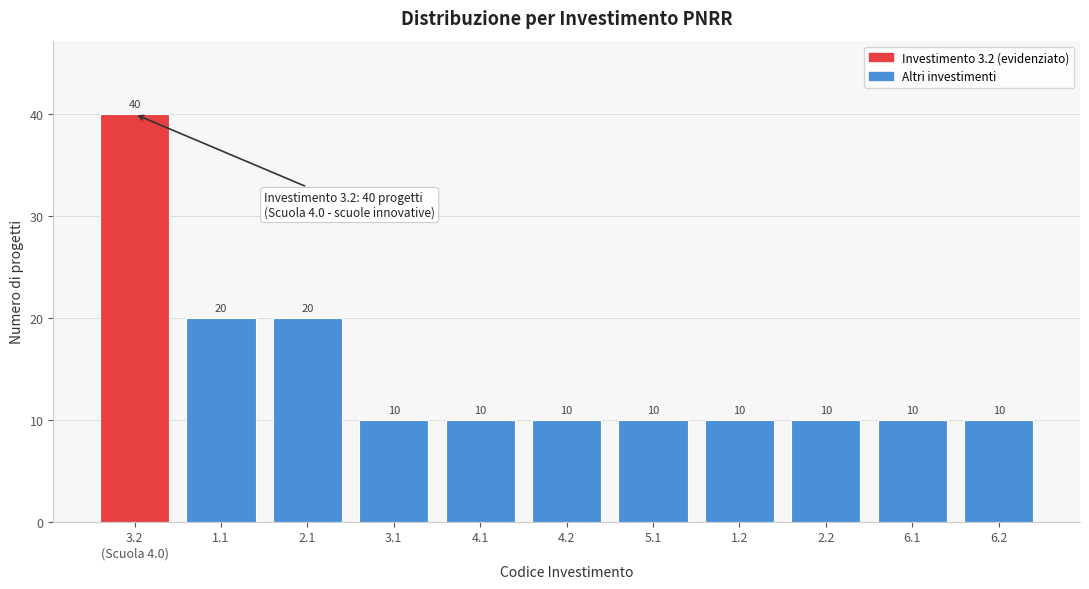

Reading left to right, extract all data points from this chart.

40	20	20	10	10	10	10	10	10	10	10